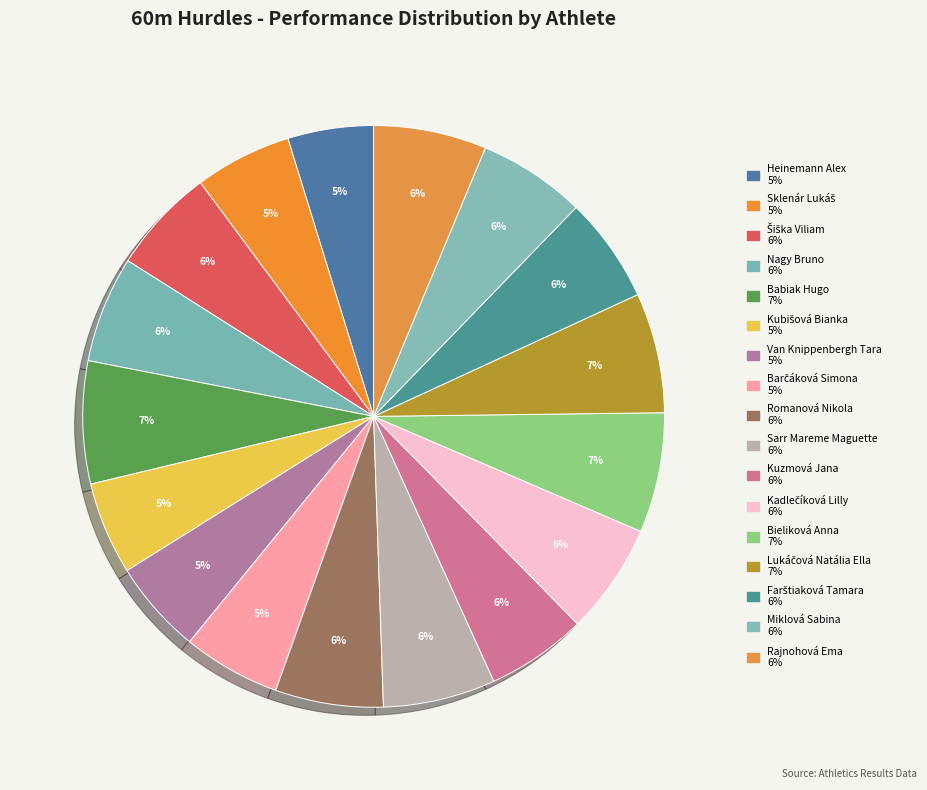

To the nearest percent, what is the average slice percentage?

6%